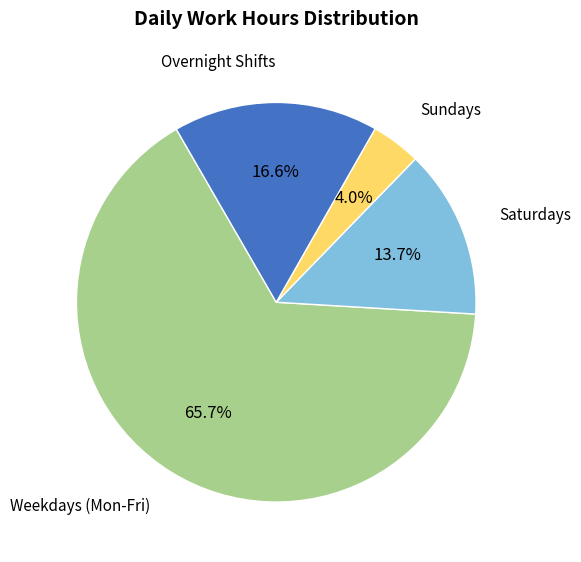

Between Saturdays and Overnight Shifts, which is larger?

Overnight Shifts